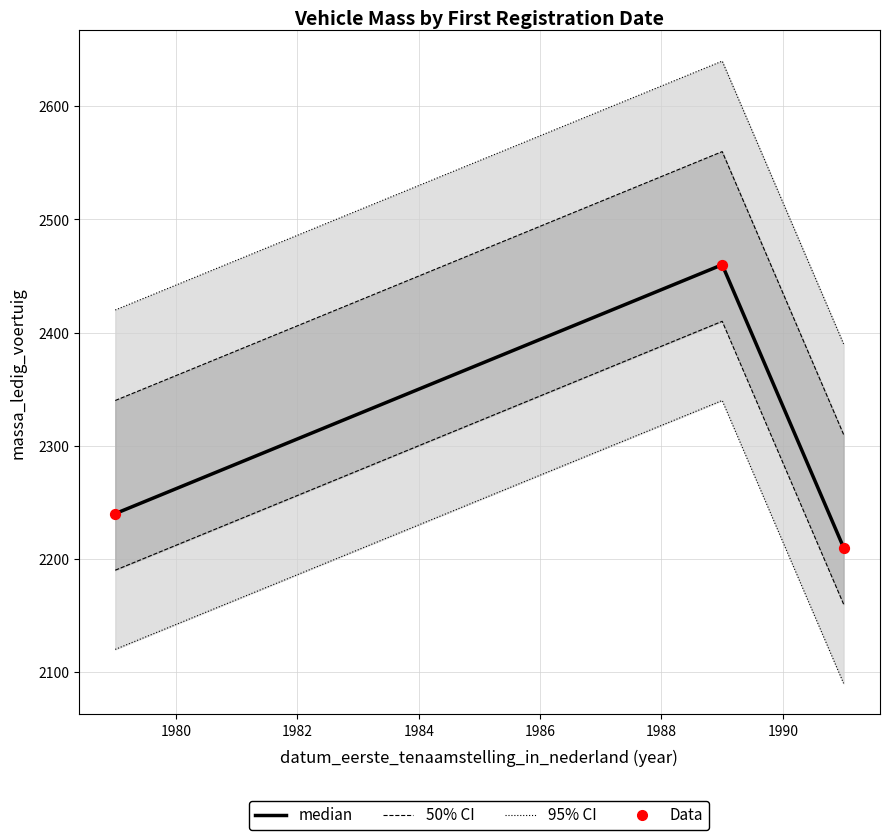

What are all the series names shown in the legend?

95% CI, 50% CI, median, Data